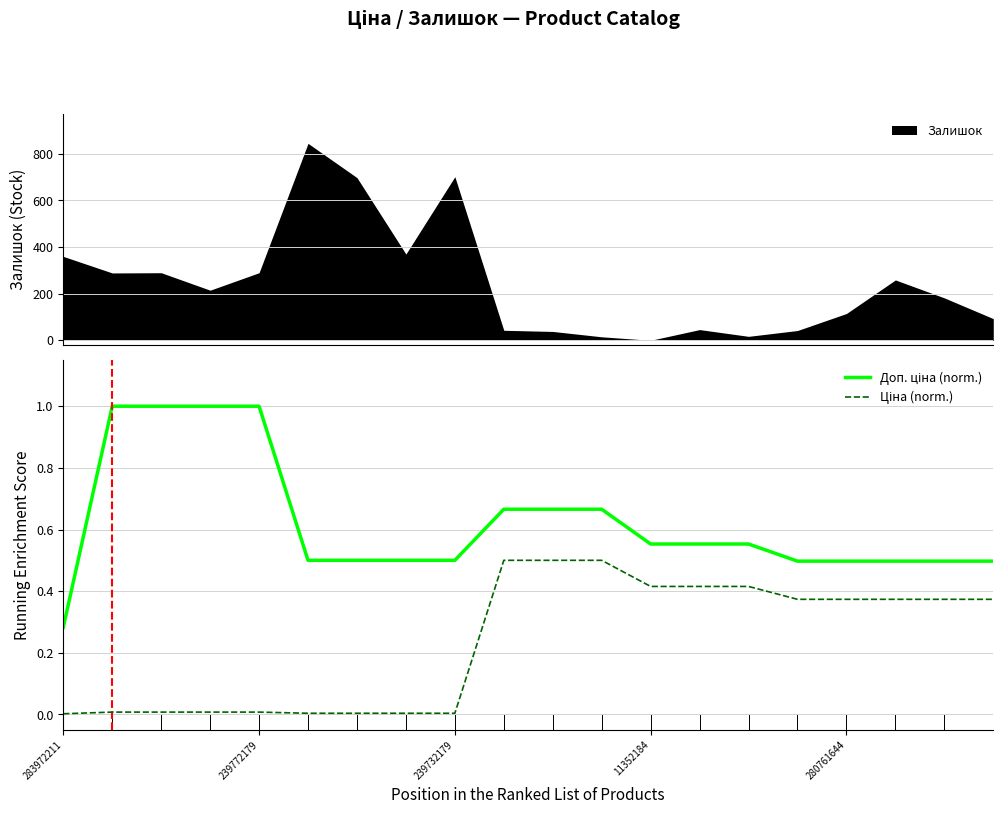

What is the highest value of the Залишок series?

845